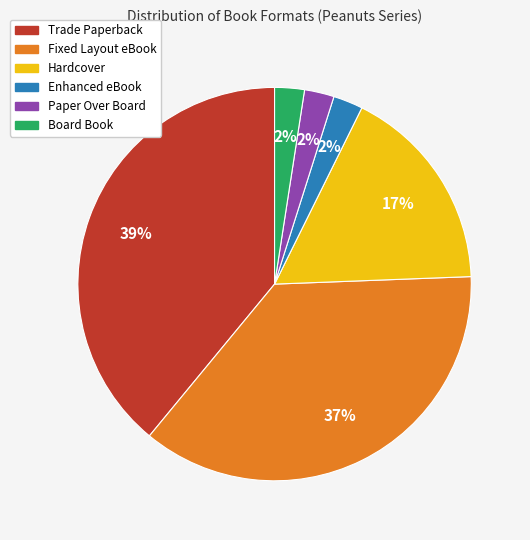

Which has a higher value, Fixed Layout eBook or Paper Over Board?

Fixed Layout eBook